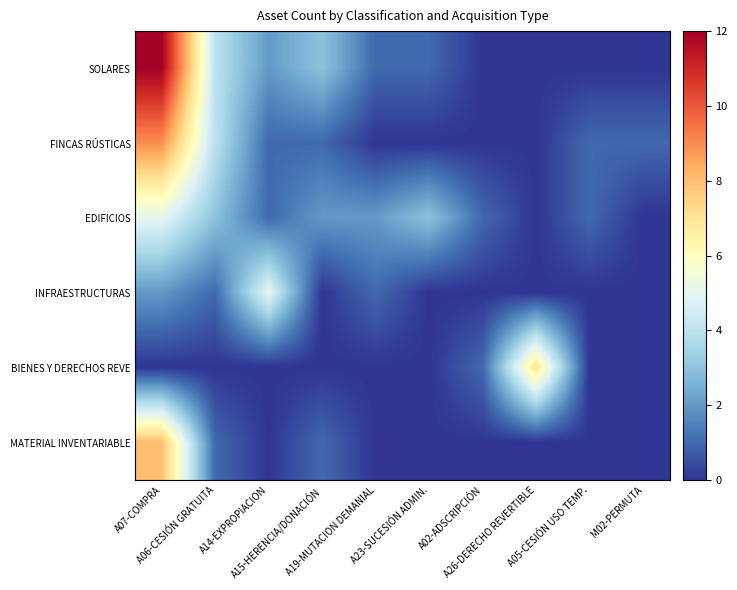

Reading right to left, list all the values displayed in this chart.

SOLARES: M02-PERMUTA=0	A05-CESIÓN USO TEMP.=0	A26-DERECHO REVERTIBLE=0	A02-ADSCRIPCIÓN=0	A23-SUCESIÓN ADMIN.=1	A19-MUTACION DEMANIAL=1	A15-HERENCIA/DONACIÓN=3	A14-EXPROPIACION=2	A06-CESIÓN GRATUITA=4	A07-COMPRA=12
FINCAS RÚSTICAS: M02-PERMUTA=1	A05-CESIÓN USO TEMP.=1	A26-DERECHO REVERTIBLE=0	A02-ADSCRIPCIÓN=0	A23-SUCESIÓN ADMIN.=0	A19-MUTACION DEMANIAL=0	A15-HERENCIA/DONACIÓN=1	A14-EXPROPIACION=1	A06-CESIÓN GRATUITA=4	A07-COMPRA=9
EDIFICIOS: M02-PERMUTA=0	A05-CESIÓN USO TEMP.=1	A26-DERECHO REVERTIBLE=0	A02-ADSCRIPCIÓN=1	A23-SUCESIÓN ADMIN.=3	A19-MUTACION DEMANIAL=2	A15-HERENCIA/DONACIÓN=2	A14-EXPROPIACION=1	A06-CESIÓN GRATUITA=3	A07-COMPRA=5
INFRAESTRUCTURAS: M02-PERMUTA=0	A05-CESIÓN USO TEMP.=0	A26-DERECHO REVERTIBLE=0	A02-ADSCRIPCIÓN=0	A23-SUCESIÓN ADMIN.=0	A19-MUTACION DEMANIAL=1	A15-HERENCIA/DONACIÓN=0	A14-EXPROPIACION=5	A06-CESIÓN GRATUITA=1	A07-COMPRA=2
BIENES Y DERECHOS REVE: M02-PERMUTA=0	A05-CESIÓN USO TEMP.=0	A26-DERECHO REVERTIBLE=7	A02-ADSCRIPCIÓN=1	A23-SUCESIÓN ADMIN.=0	A19-MUTACION DEMANIAL=0	A15-HERENCIA/DONACIÓN=0	A14-EXPROPIACION=0	A06-CESIÓN GRATUITA=0	A07-COMPRA=0
MATERIAL INVENTARIABLE: M02-PERMUTA=0	A05-CESIÓN USO TEMP.=0	A26-DERECHO REVERTIBLE=0	A02-ADSCRIPCIÓN=0	A23-SUCESIÓN ADMIN.=0	A19-MUTACION DEMANIAL=0	A15-HERENCIA/DONACIÓN=1	A14-EXPROPIACION=0	A06-CESIÓN GRATUITA=1	A07-COMPRA=8